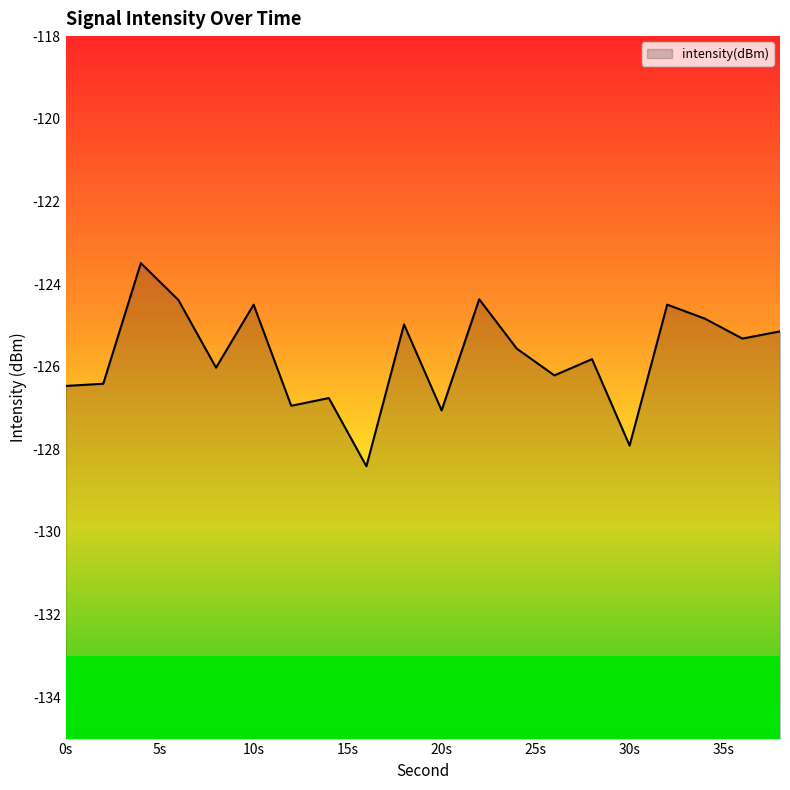

What is the smallest value displayed?

-128.4